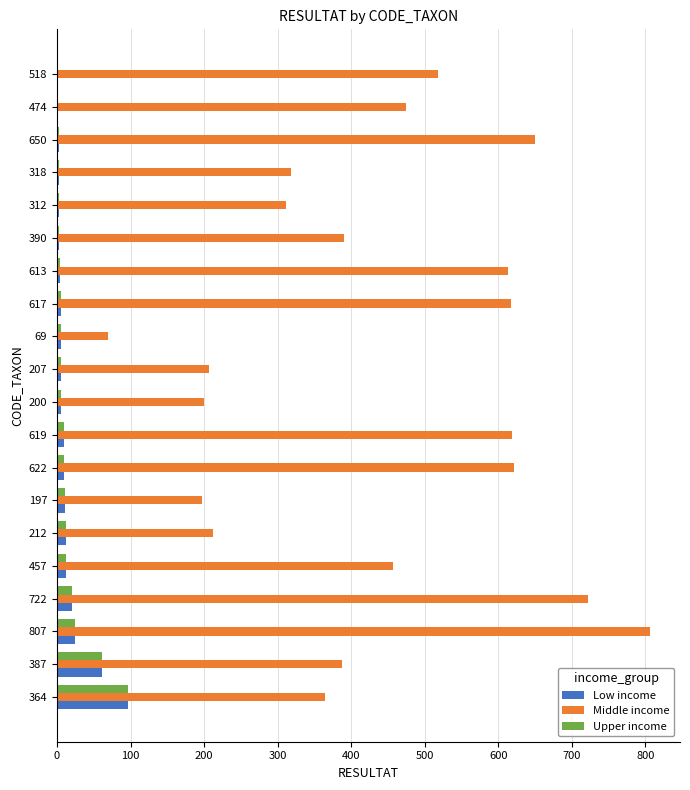

At which category does the chart reach its peak across all series?

807